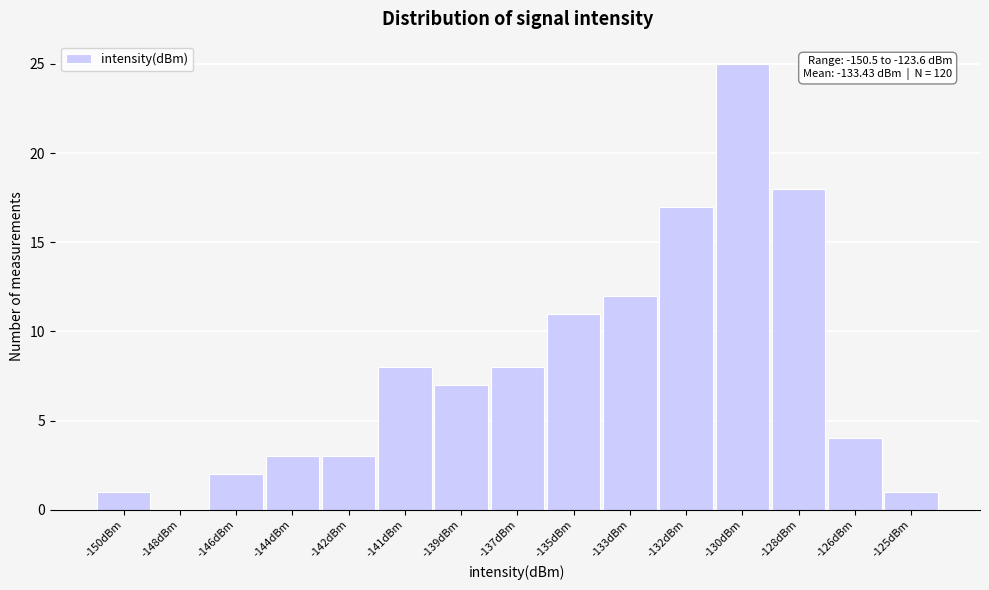

Reading left to right, what are all the values shown in this chart?

-150dBm=1	-148dBm=0	-146dBm=2	-144dBm=3	-142dBm=3	-141dBm=8	-139dBm=7	-137dBm=8	-135dBm=11	-133dBm=12	-132dBm=17	-130dBm=25	-128dBm=18	-126dBm=4	-125dBm=1